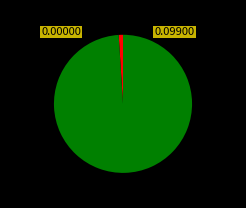

Does any single category account for the majority?

Yes